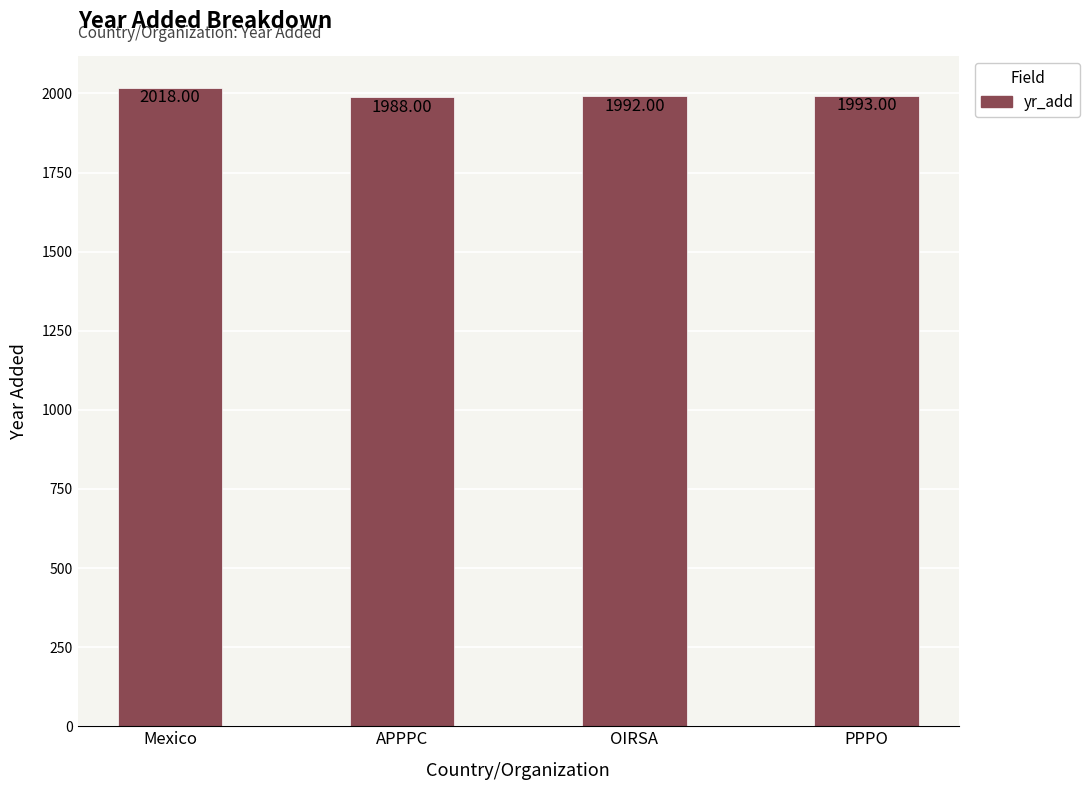

How many data points are less than 1993?

2